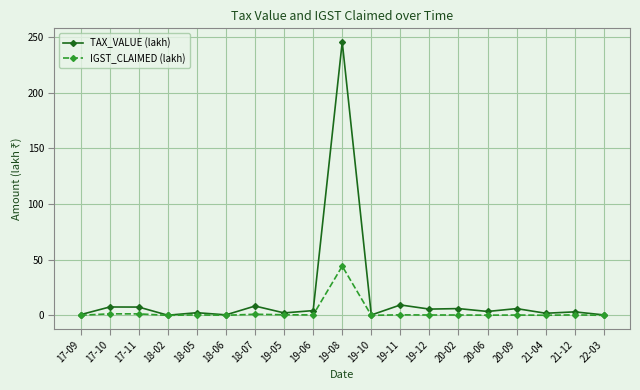

True or false: TAX_VALUE (lakh) has a value of 245.5 at 19-08.

True